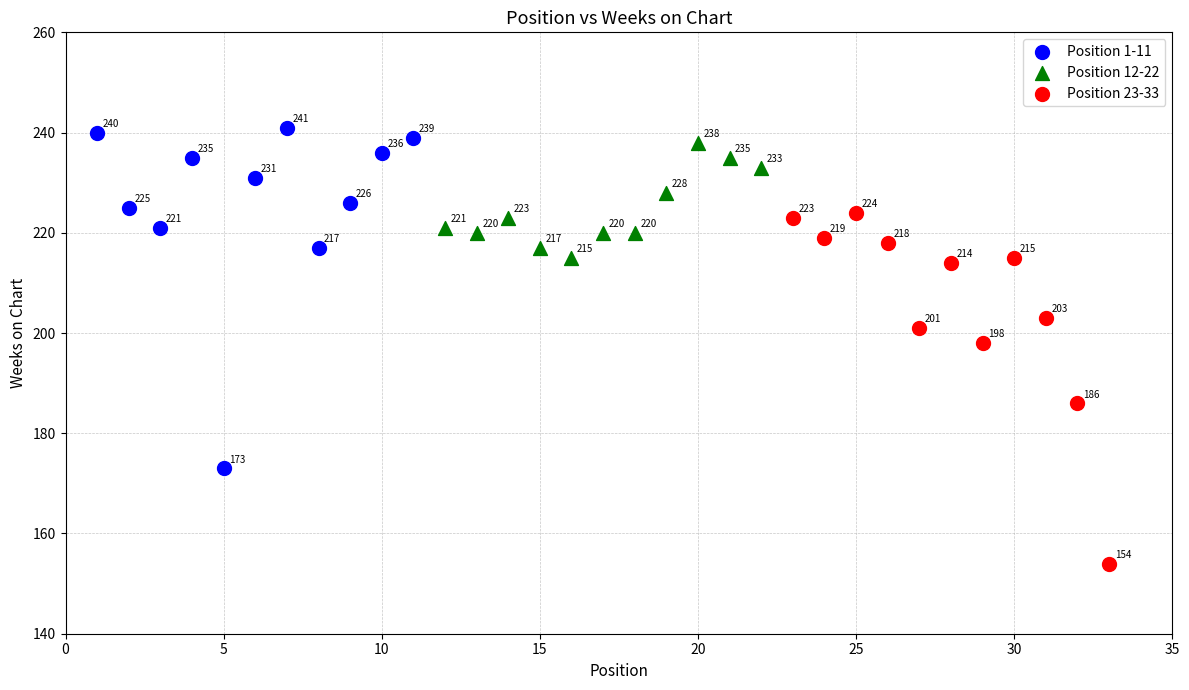

Which series has the widest spread of Y values?

Position 23-33